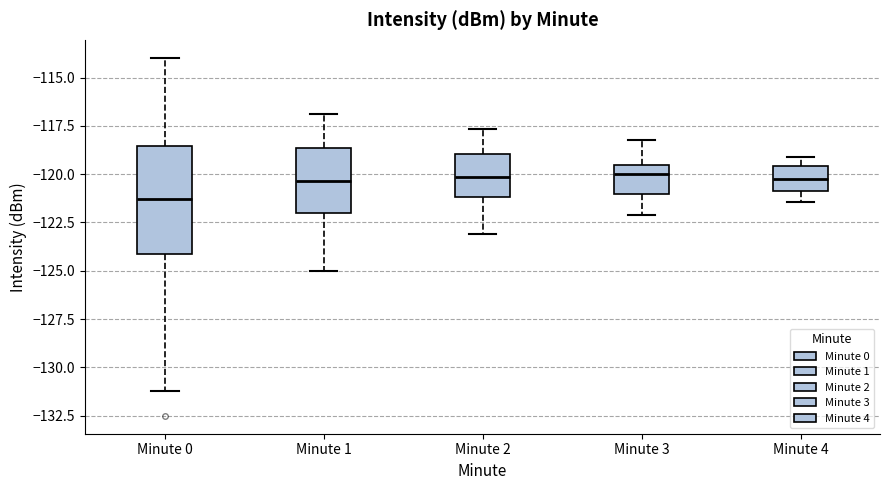

Reading left to right, read every box against the y-axis: the position of its median line, the range the box covers, and the ends of its whiskers. The values are not printed on the chart, so give them approximately, as read against the axis.

Minute 0: median -121.5, box -124.0 to -118.5, whiskers -131.0 to -114.0
Minute 1: median -120.5, box -122.0 to -118.5, whiskers -125.0 to -117.0
Minute 2: median -120.0, box -121.0 to -119.0, whiskers -123.0 to -117.5
Minute 3: median -120.0, box -121.0 to -119.5, whiskers -122.0 to -118.0
Minute 4: median -120.5, box -121.0 to -119.5, whiskers -121.5 to -119.0